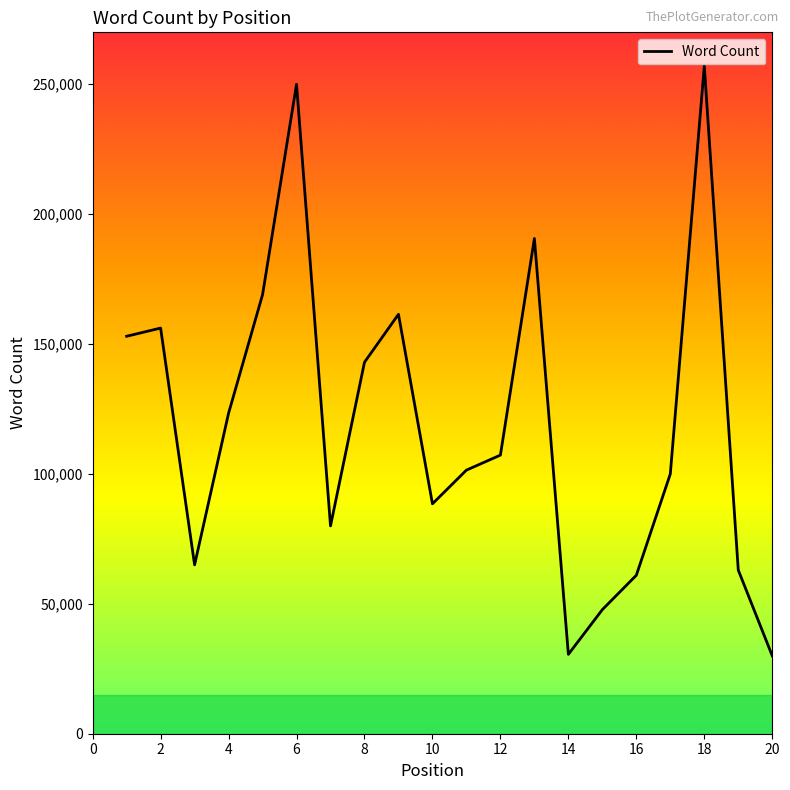

What is the maximum value shown in the chart?

257045